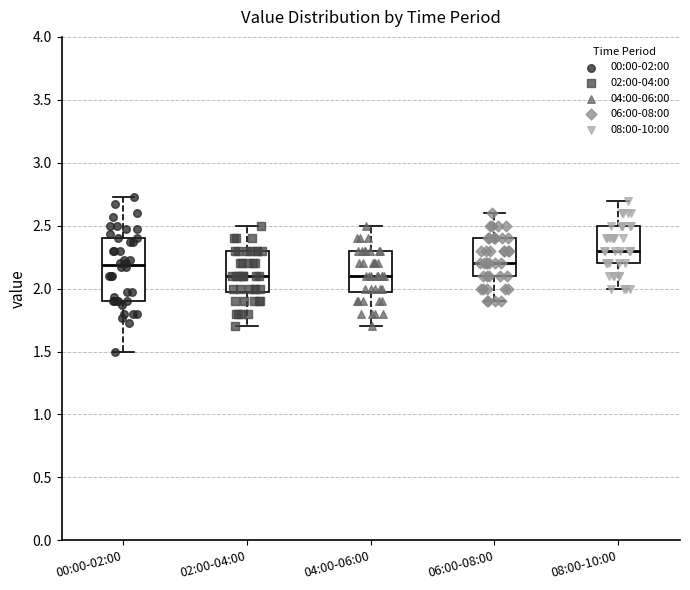

Reading left to right, transcribe this box plot: for each box, give where its median line is, the range the box spans, and where its two whiskers end, as read against the y-axis. The values are not printed on the chart, so give them approximately, as read against the axis.

00:00-02:00: median 2.20, box 1.90 to 2.40, whiskers 1.50 to 2.75
02:00-04:00: median 2.10, box 2.00 to 2.30, whiskers 1.70 to 2.50
04:00-06:00: median 2.10, box 2.00 to 2.30, whiskers 1.70 to 2.50
06:00-08:00: median 2.20, box 2.10 to 2.40, whiskers 1.90 to 2.60
08:00-10:00: median 2.30, box 2.20 to 2.50, whiskers 2.00 to 2.70